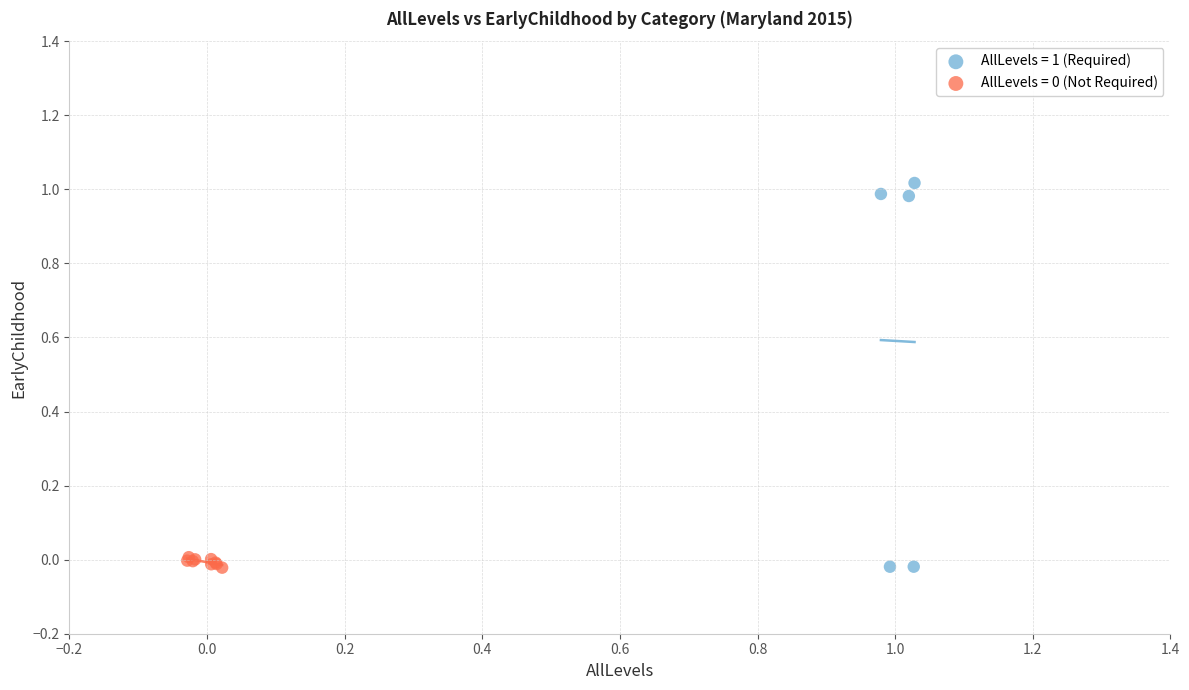

Which series has the widest spread of Y values?

AllLevels = 1 (Required)